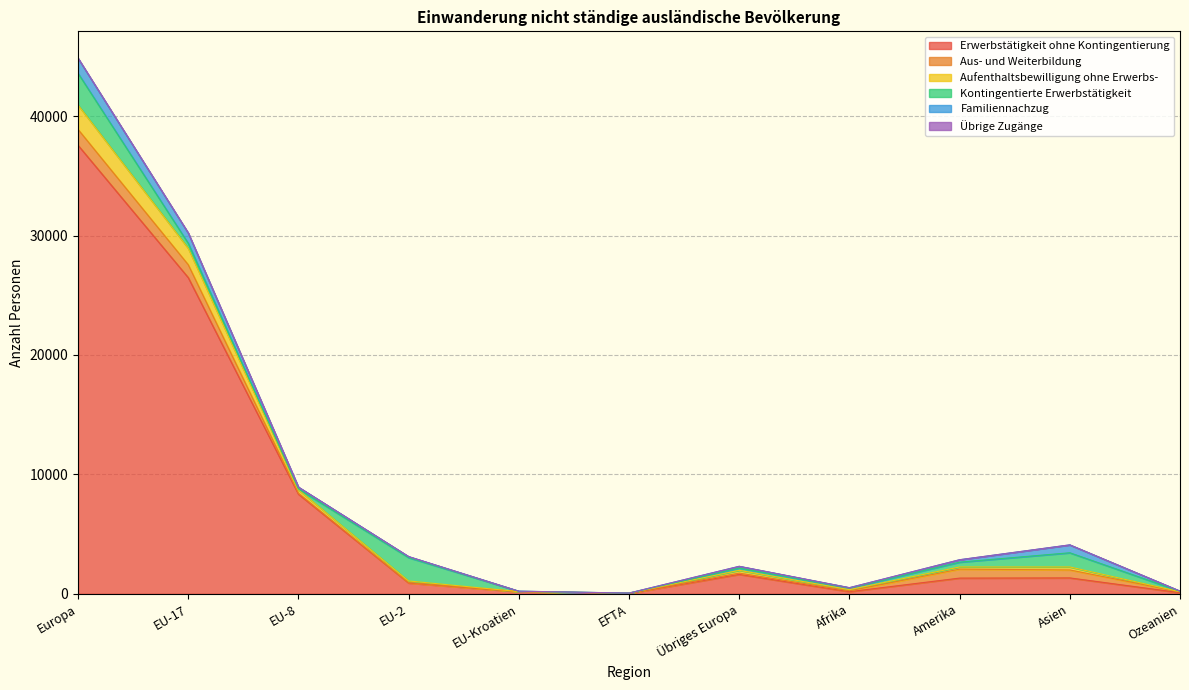

What is the sum of the Familiennachzug values at Übriges Europa and Afrika?

178